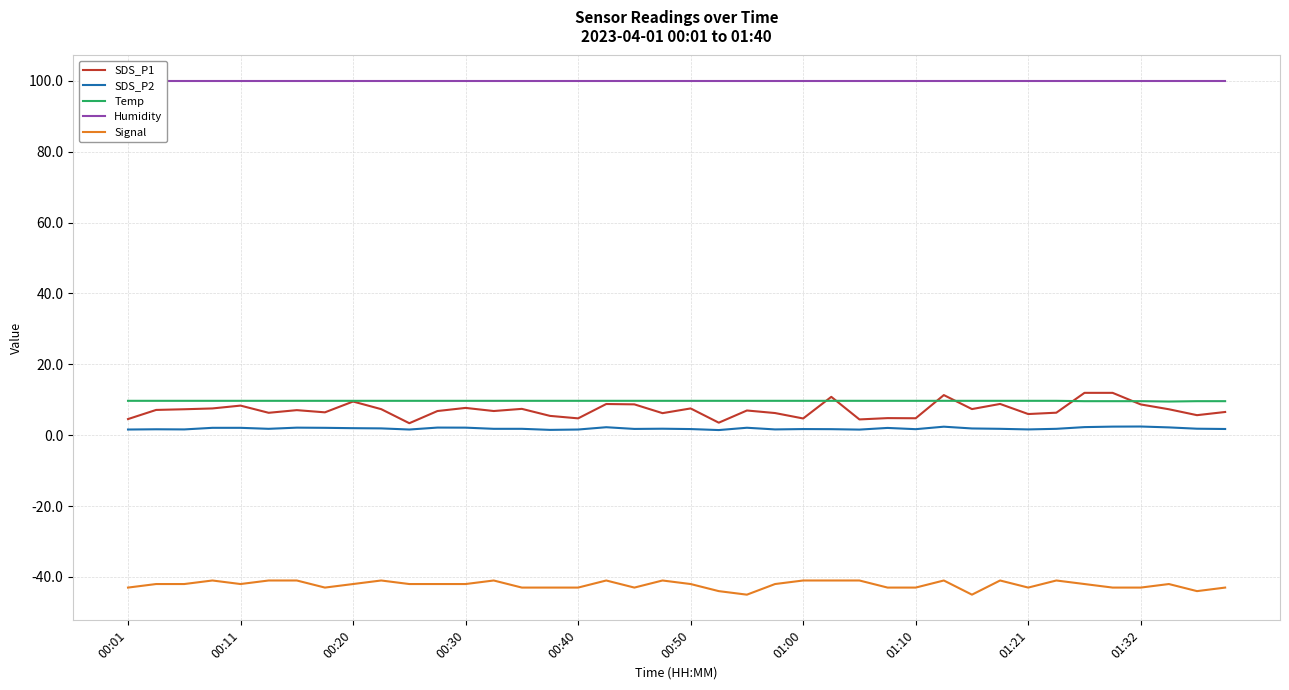

Is it true that Temp equals 9.7 at 00:11?

True